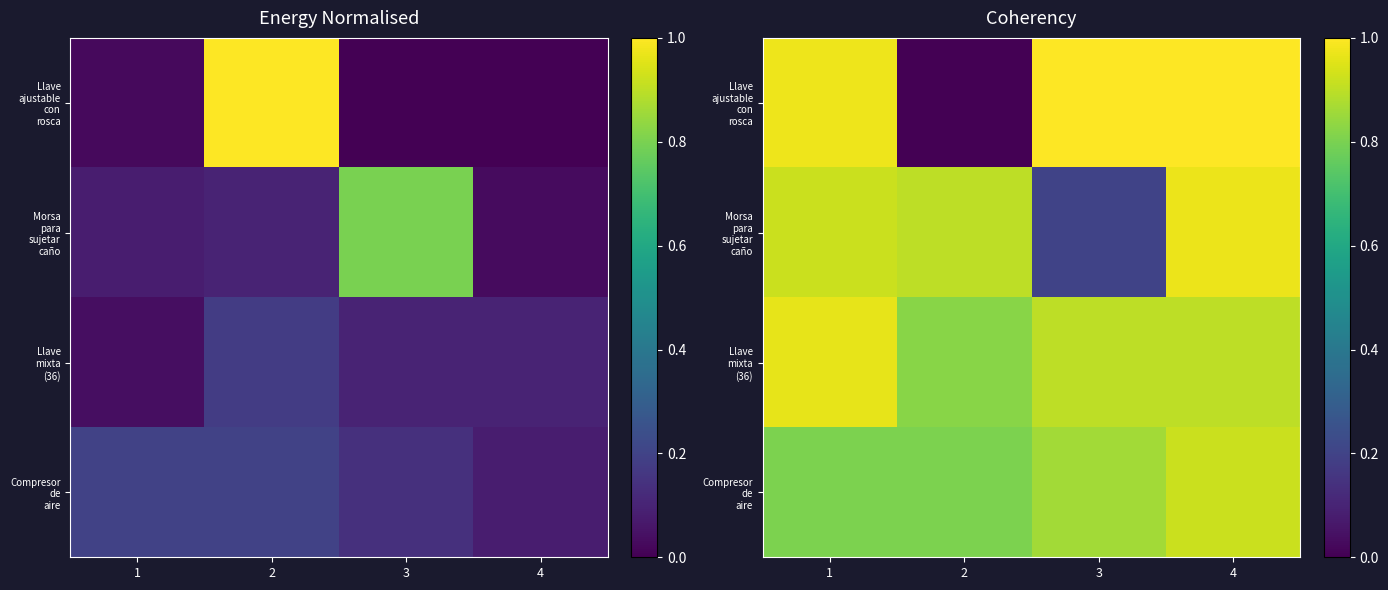

Where is Morsa para sujetar caño nearest to the value 0?

3